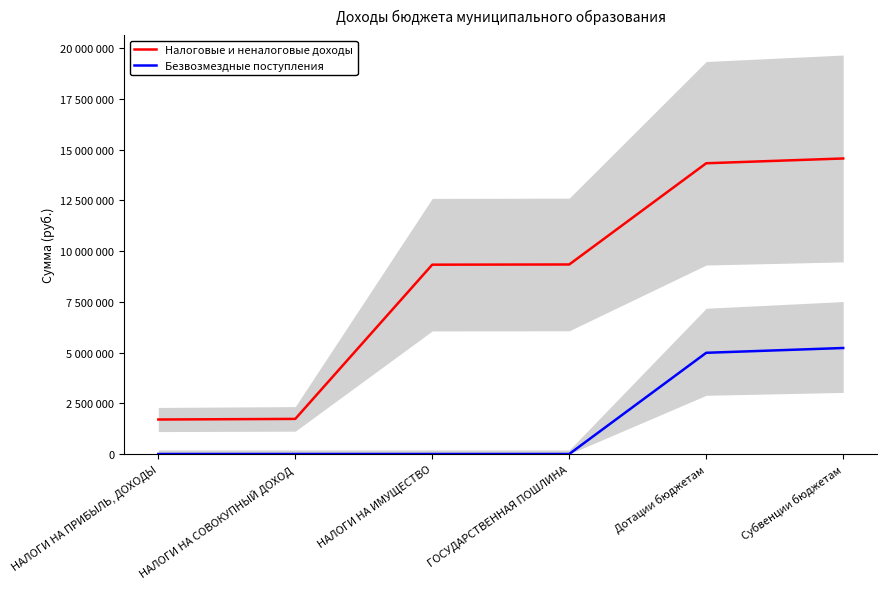

Is it true that Безвозмездные поступления equals 2872224 at Дотации бюджетам?

False